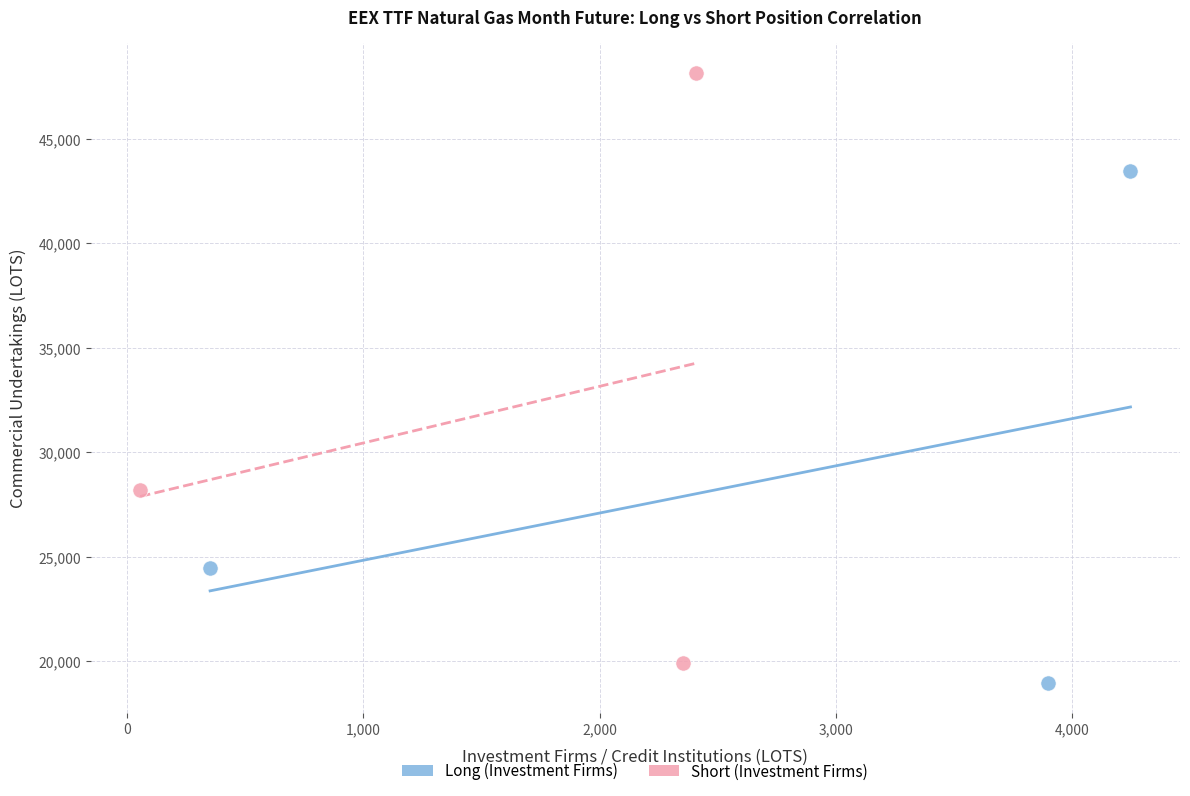

Which series has the widest spread of Y values?

Short (Investment Firms)